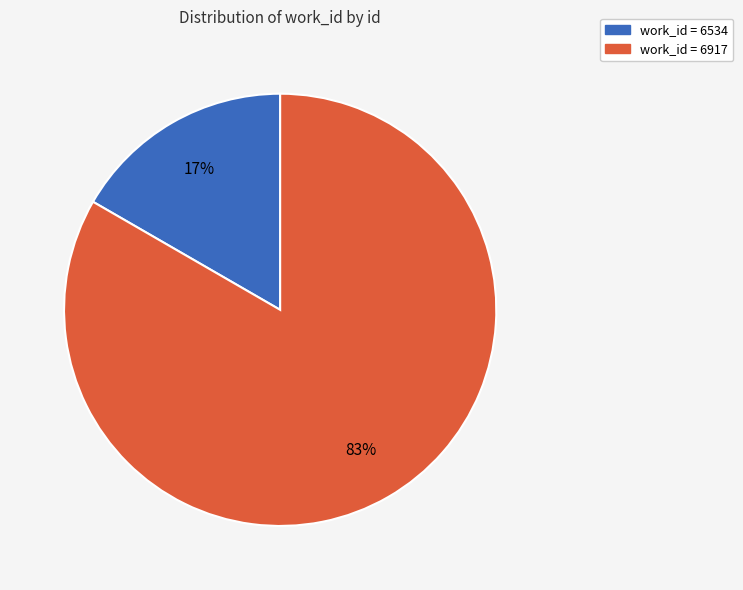

To the nearest percent, what is the average slice percentage?

50%